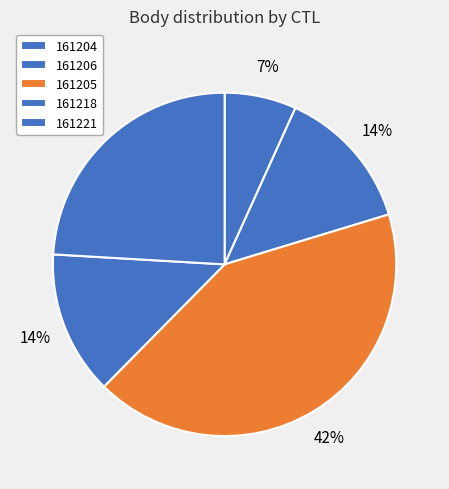

True or false: 161218 accounts for 1% of the total.

False